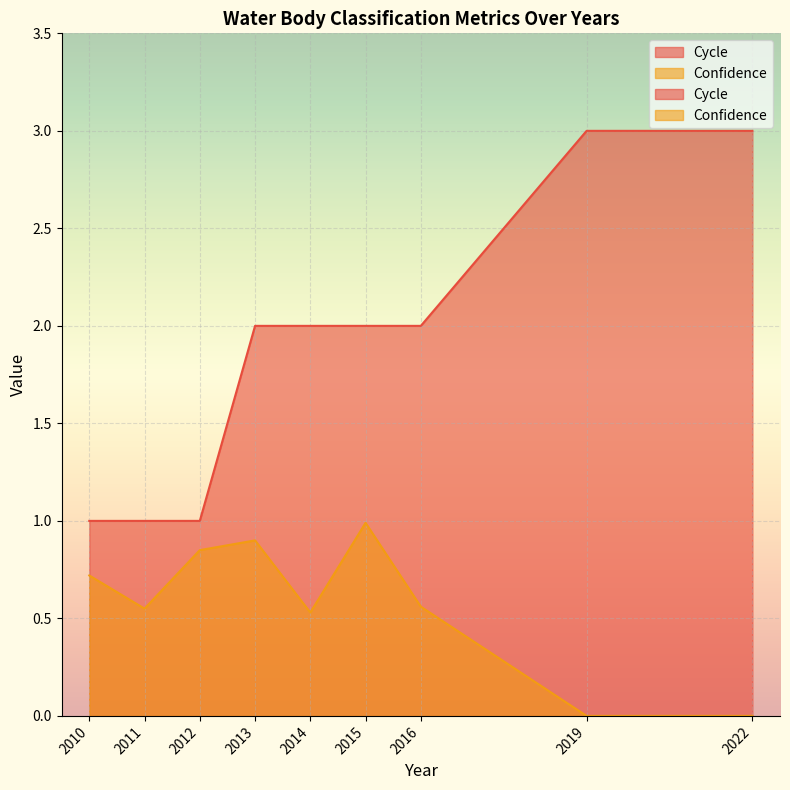

What is the average value of the Cycle series?

1.9